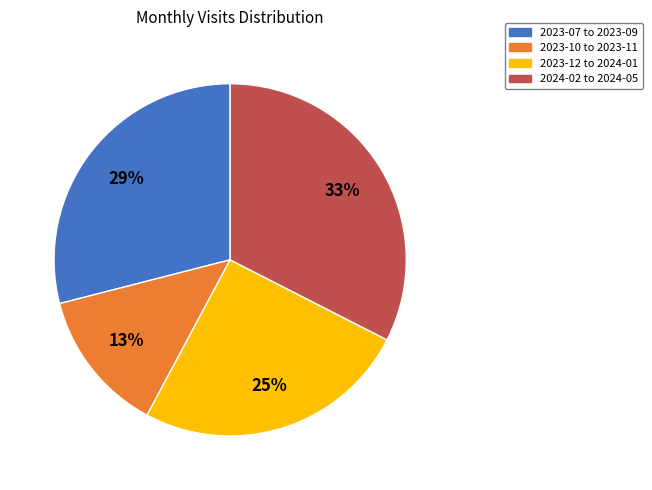

To the nearest percent, what is the average slice percentage?

25%